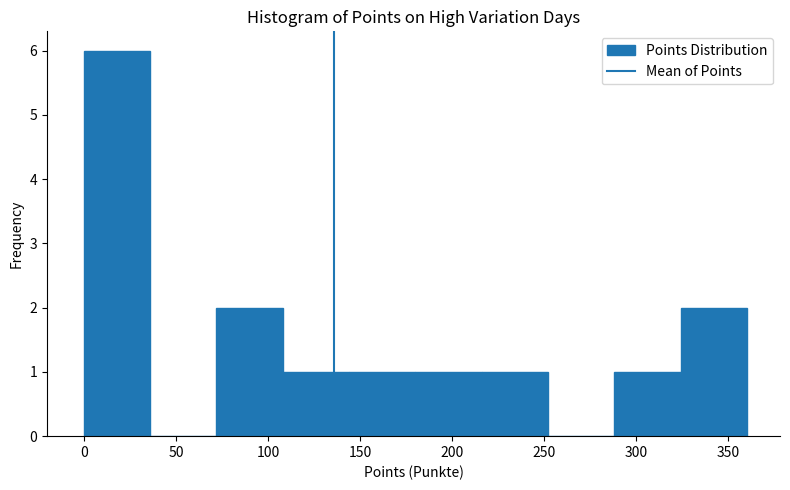

Reading left to right, transcribe this chart: for each bar, give the range it covers on the x-axis and its height. Neither the bar edges nor the heights are printed on the chart, so give them approximately, as read against the axes.

0 to 36: 6
36 to 72: 0
72 to 108: 2
108 to 144: 1
144 to 180: 1
180 to 216: 1
216 to 252: 1
252 to 288: 0
288 to 324: 1
324 to 360: 2